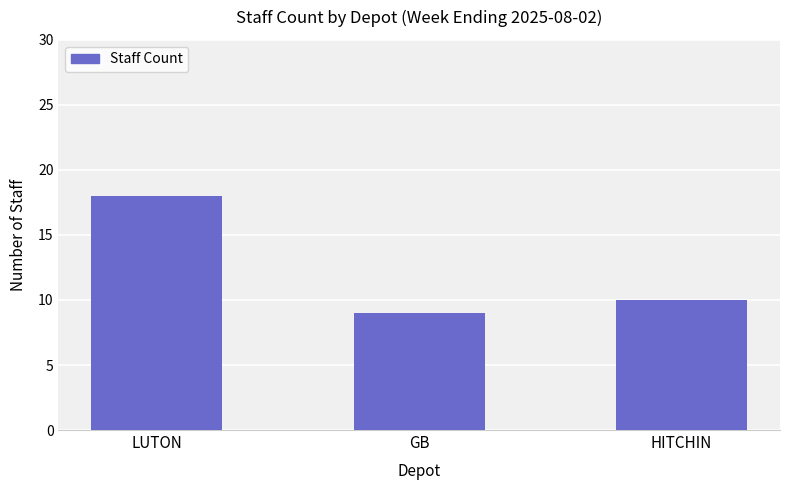

Reading right to left, list all the values displayed in this chart.

HITCHIN=10	GB=9	LUTON=18